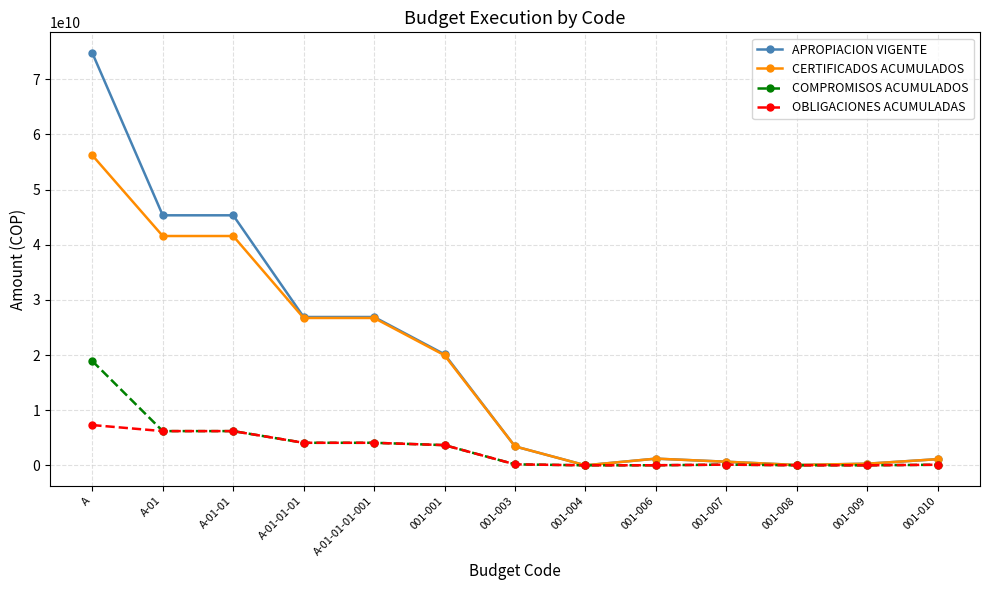

At which category is the sum across all series the highest?

A